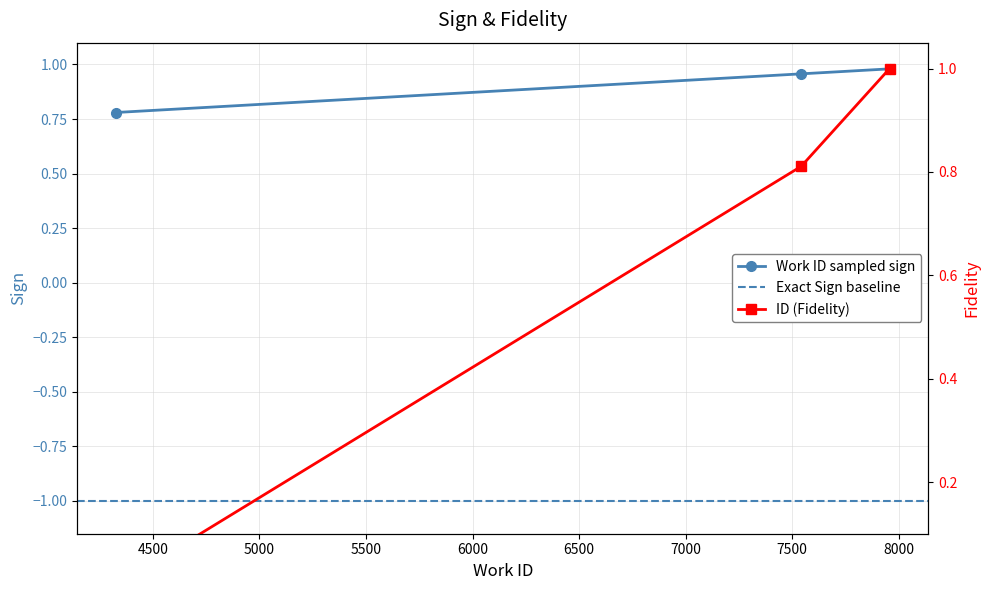

At how many categories does at least one series exceed 0?

3